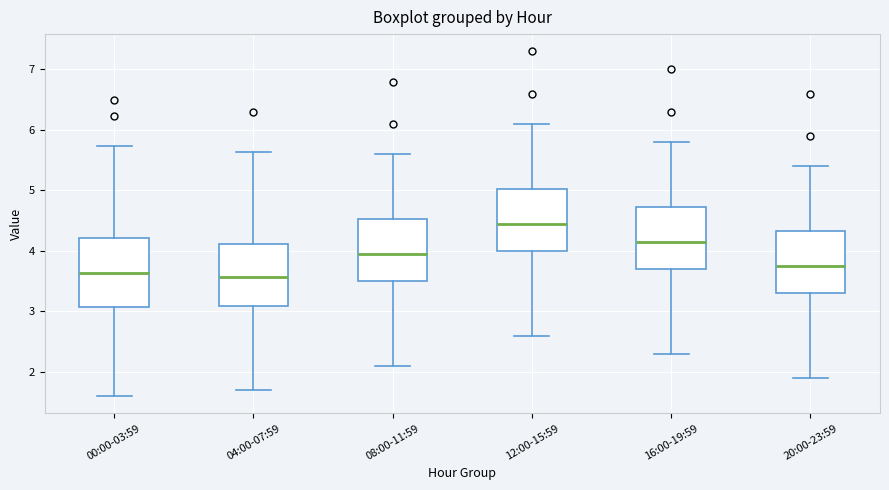

Which box is the tallest, from its lower edge to its upper edge?

00:00-03:59